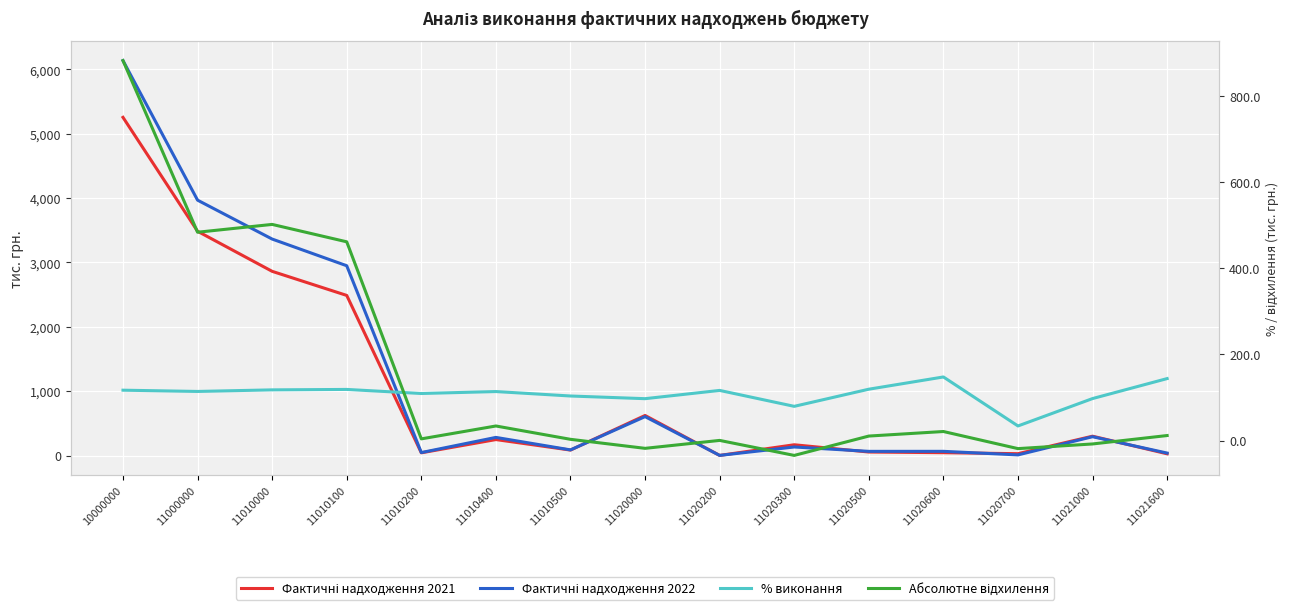

At which category does the chart reach its peak across all series?

10000000